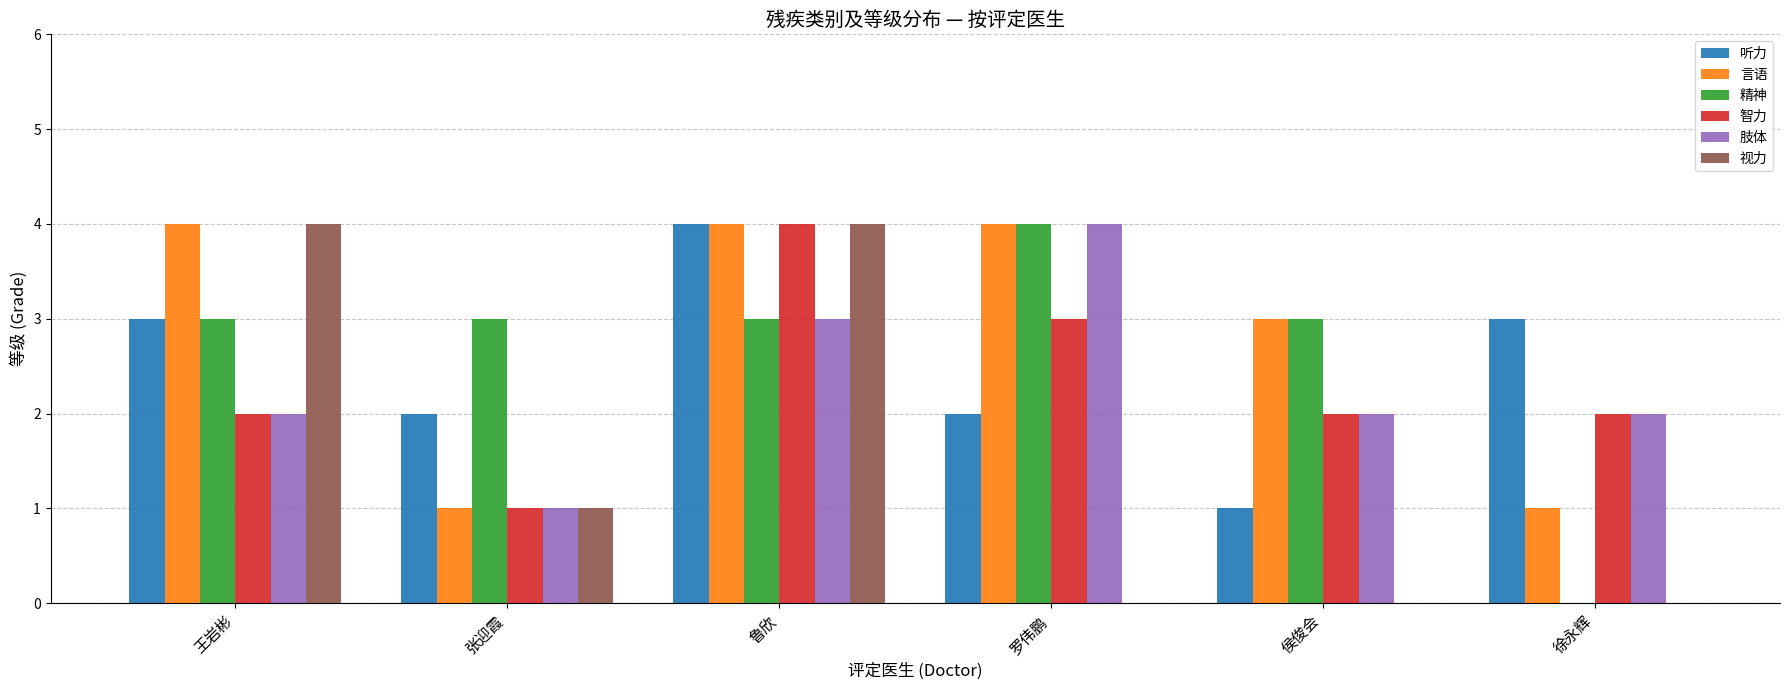

What is the highest value of the 视力 series?

4